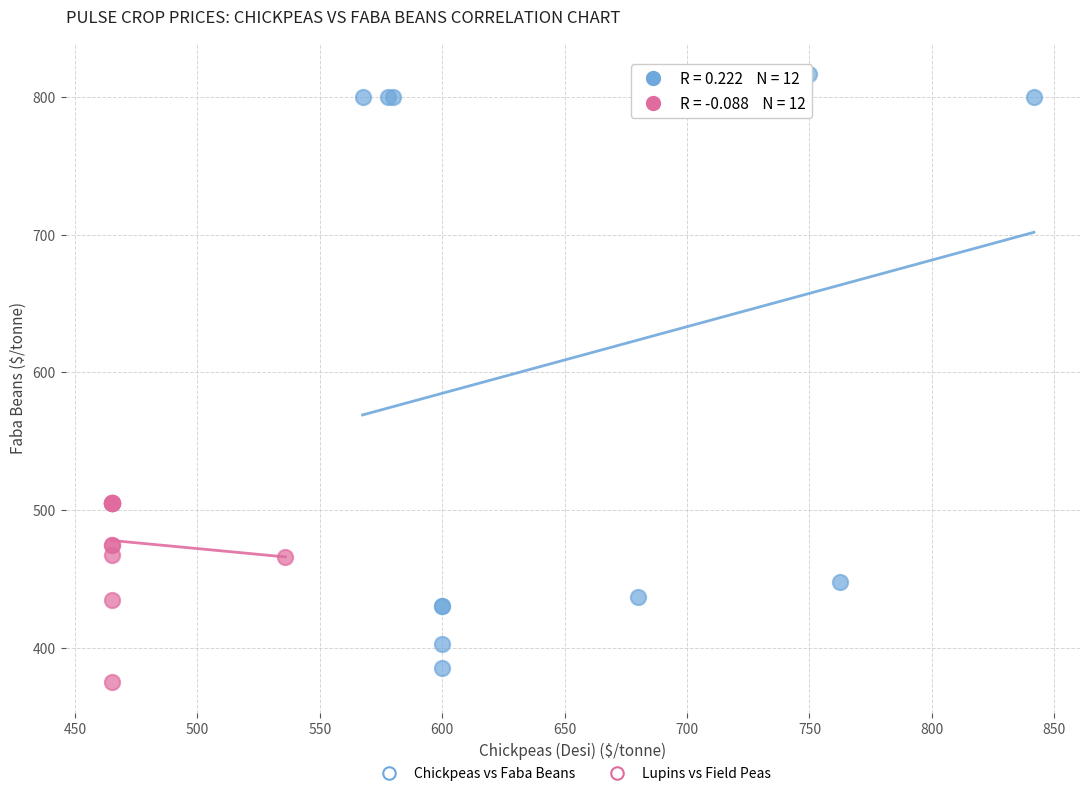

Which series has the widest spread of Y values?

Chickpeas vs Faba Beans